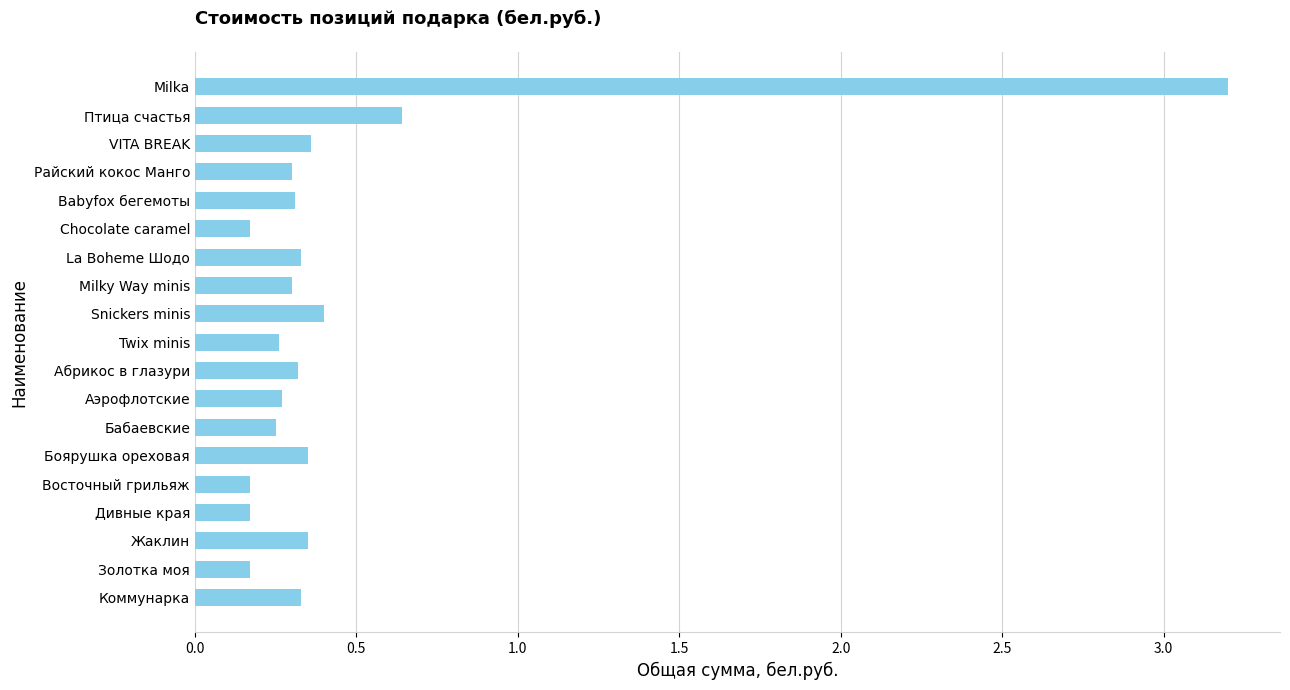

How many bars are there in total?

19